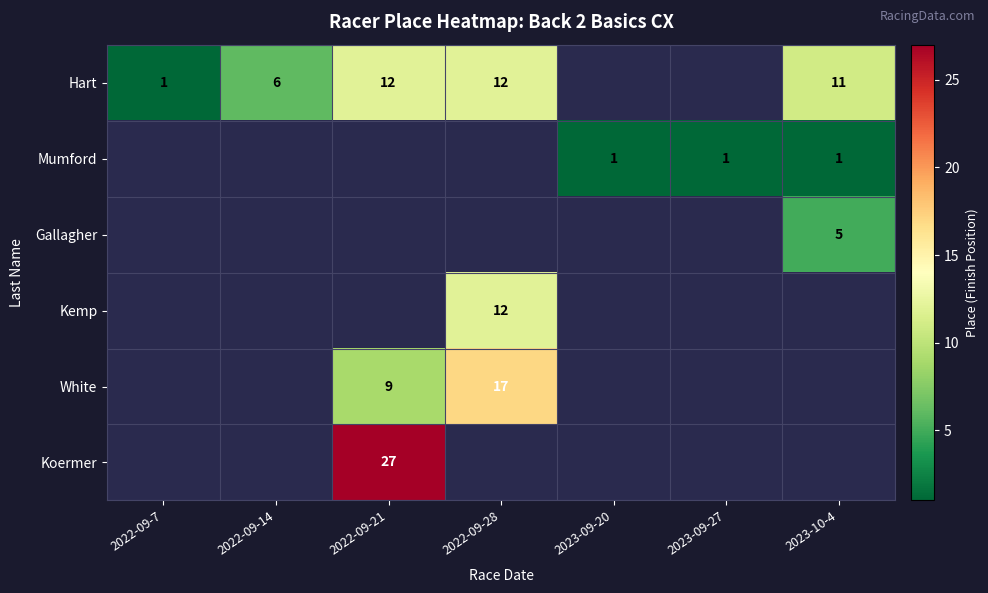

What is the smallest value displayed?

1.0